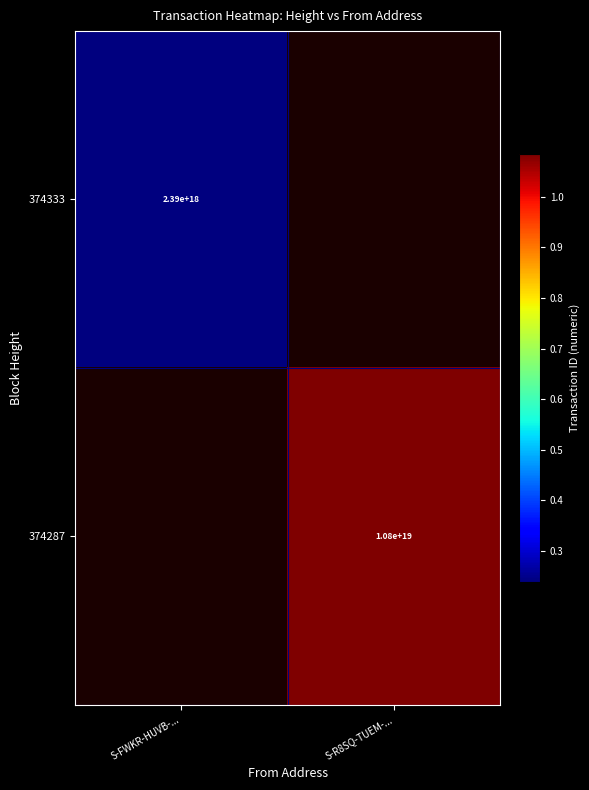

Is the value of 374333 at S-FWKR-HUVB-... greater than the value of 374287 at S-R8SQ-TUEM-...?

No